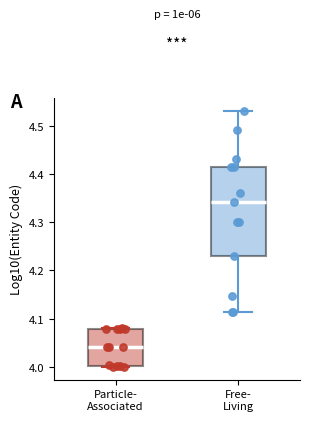

Reading left to right, transcribe this box plot: for each box, give where its median line is, the range the box spans, and where its two whiskers end, as read against the y-axis. The values are not printed on the chart, so give them approximately, as read against the axis.

Particle- Associated: median 4.04, box 4.00 to 4.08, whiskers 4.00 to 4.08
Free- Living: median 4.34, box 4.23 to 4.42, whiskers 4.11 to 4.53